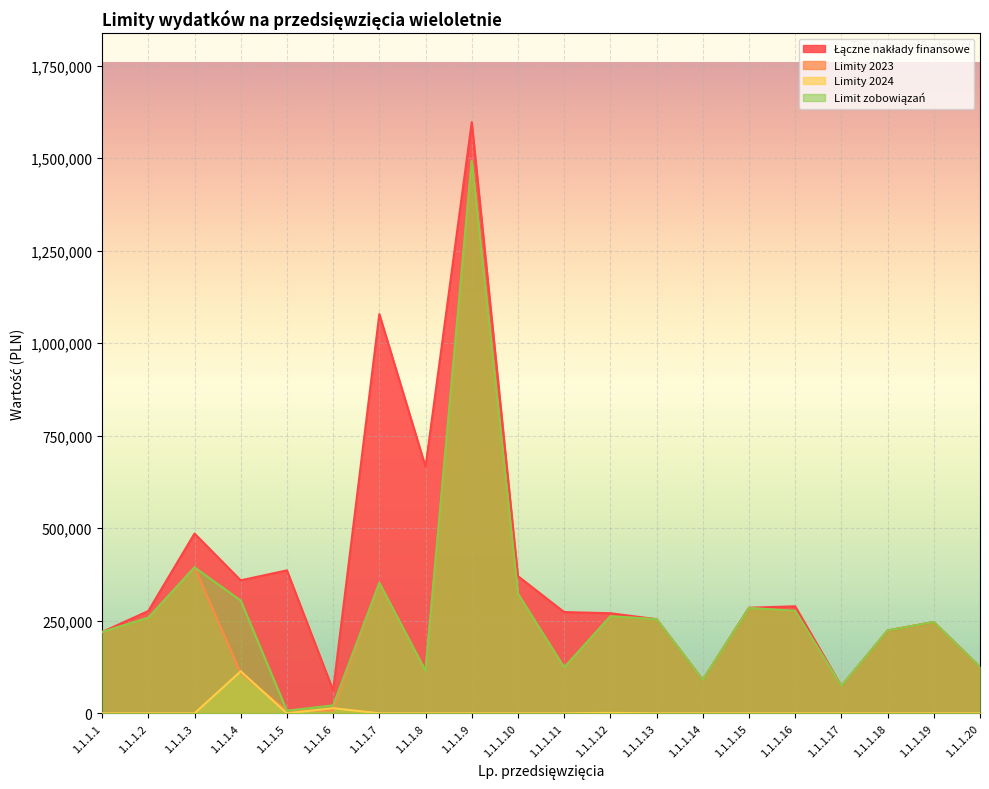

What is the total value across all series at 1.1.1.18?

671011.5